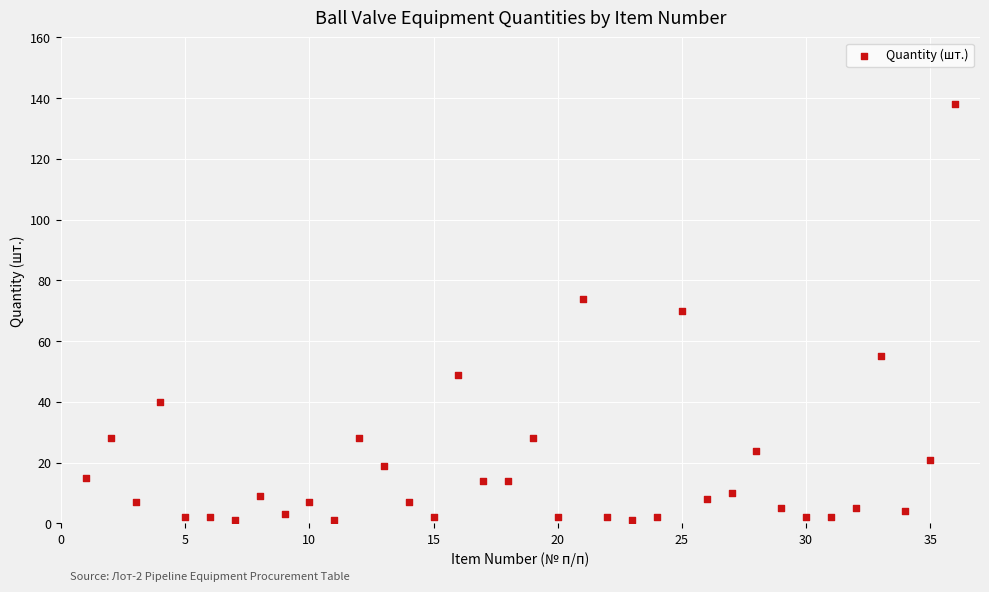

What is the range of X values (max minus min)?

35